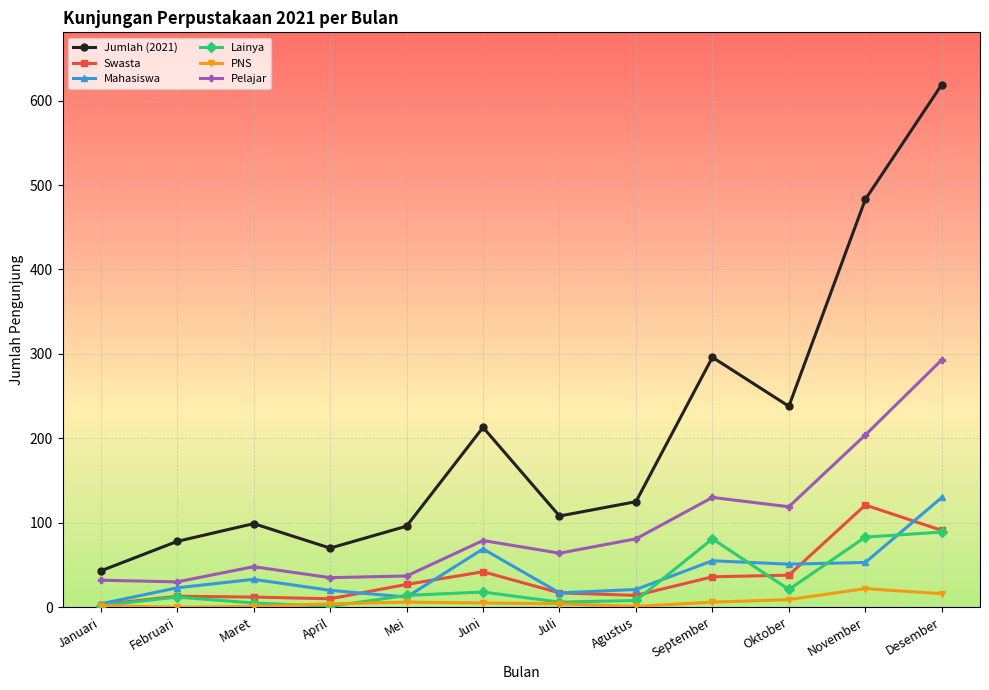

How many distinct data groups are displayed?

6